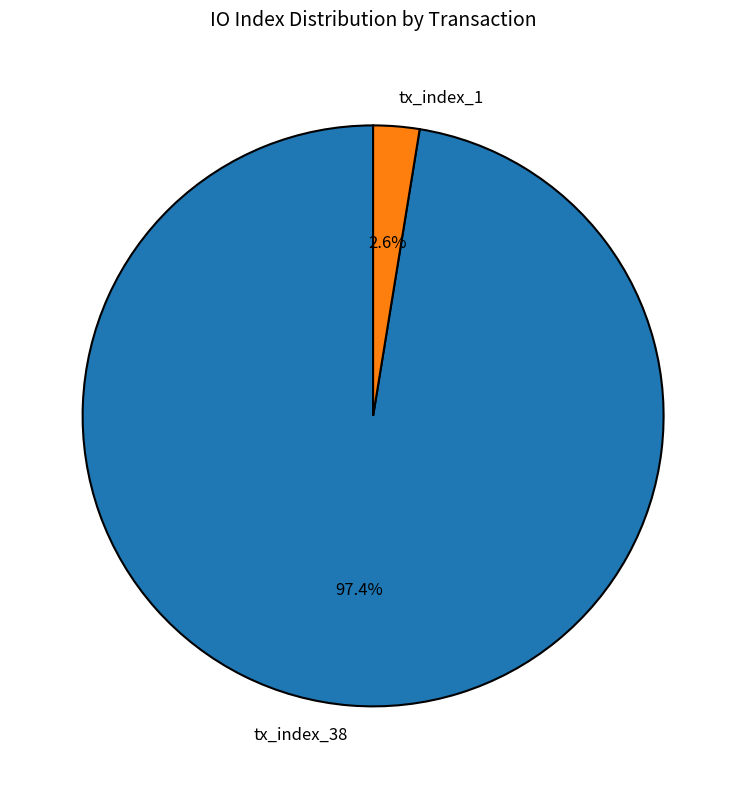

To the nearest percent, what is the difference between the tx_index_38 and tx_index_1 slice percentages?

95%